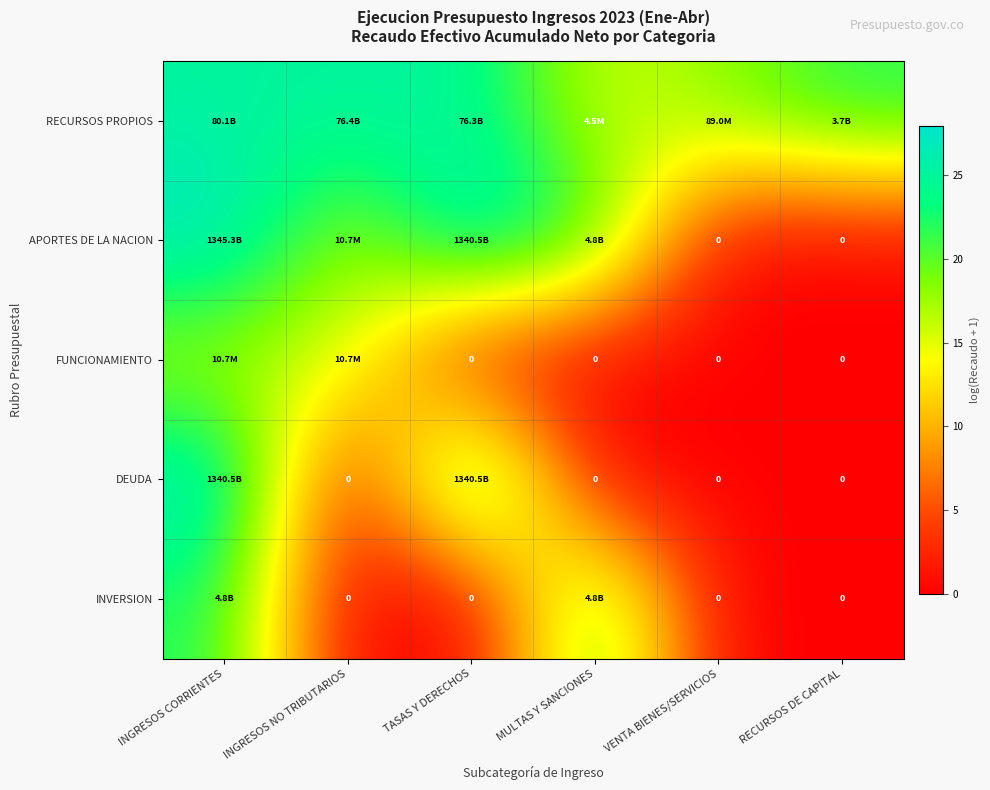

At which label does APORTES DE LA NACION first exceed 22?

INGRESOS CORRIENTES